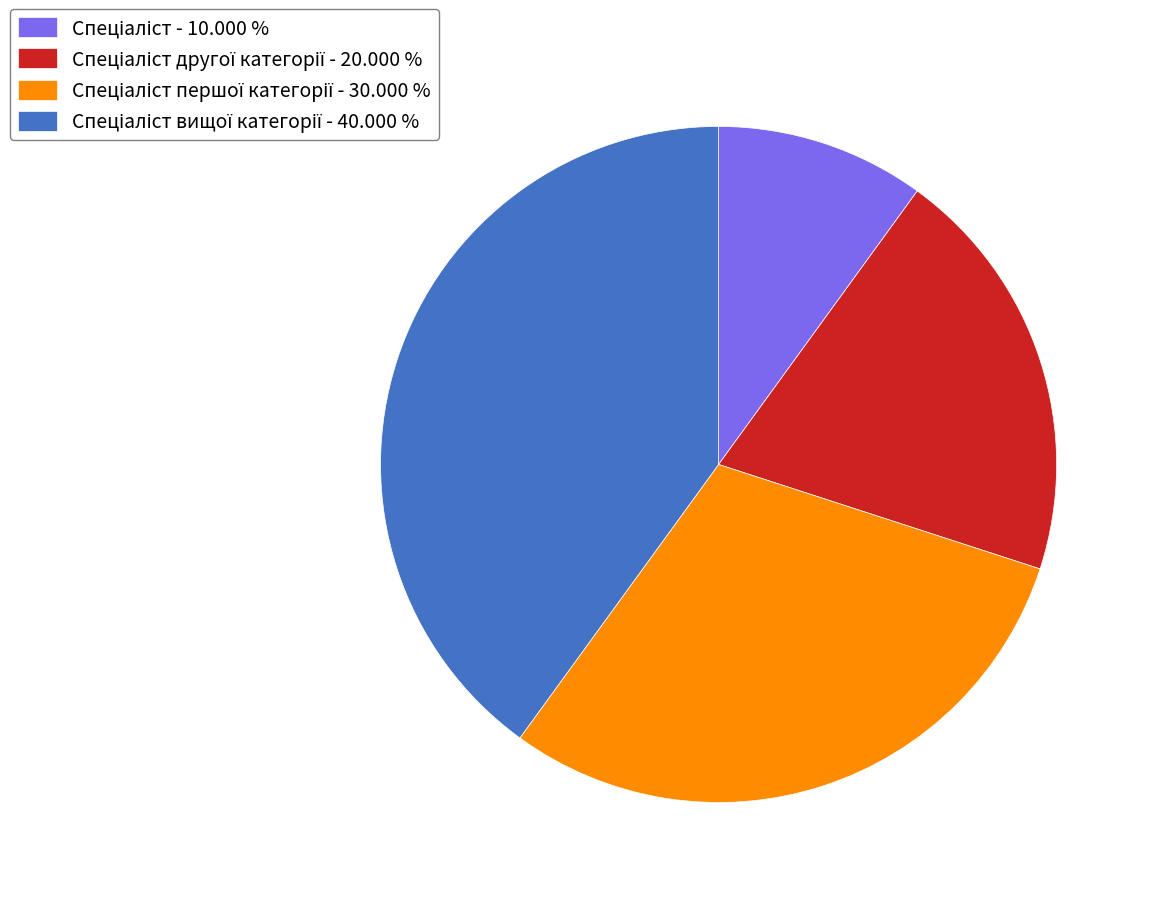

Is there any slice that represents more than half of the pie?

No